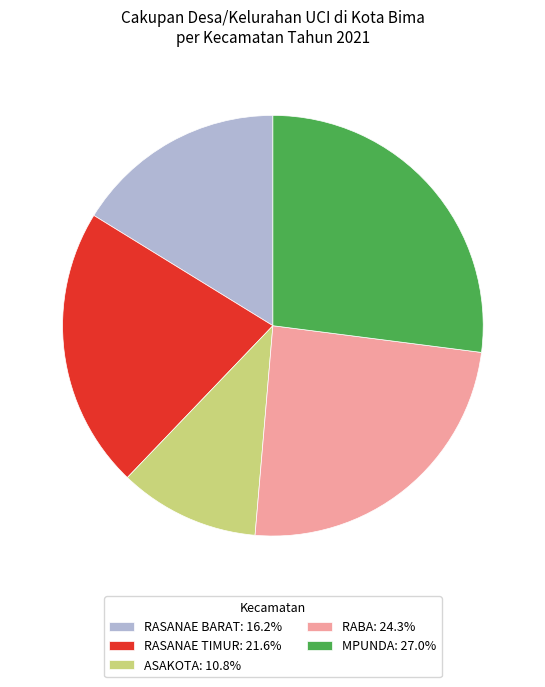

Which category has the biggest portion of the pie?

MPUNDA